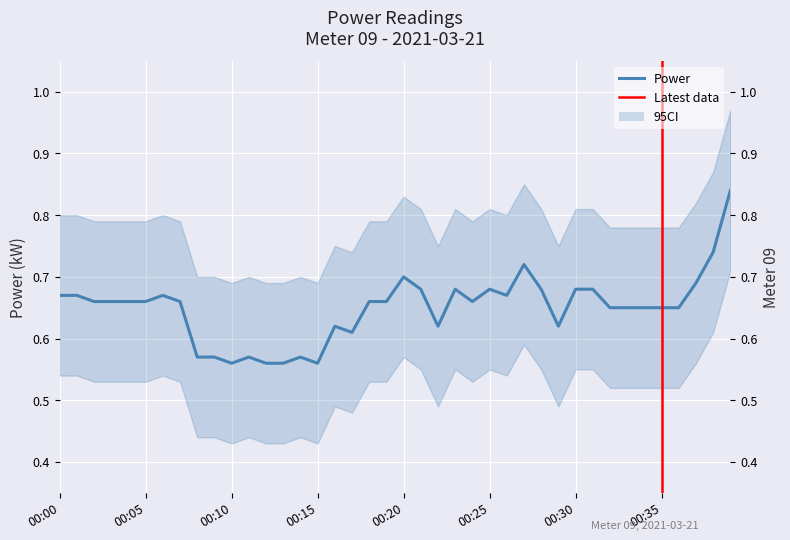

List the labels in order of value, largest first.

00:39, 00:38, 00:27, 00:20, 00:37, 00:21, 00:23, 00:25, 00:28, 00:30, 00:31, 00:00, 00:01, 00:06, 00:26, 00:02, 00:03, 00:04, 00:05, 00:07, 00:18, 00:19, 00:24, 00:32, 00:33, 00:34, 00:35, 00:36, 00:16, 00:22, 00:29, 00:17, 00:08, 00:09, 00:11, 00:14, 00:10, 00:12, 00:13, 00:15